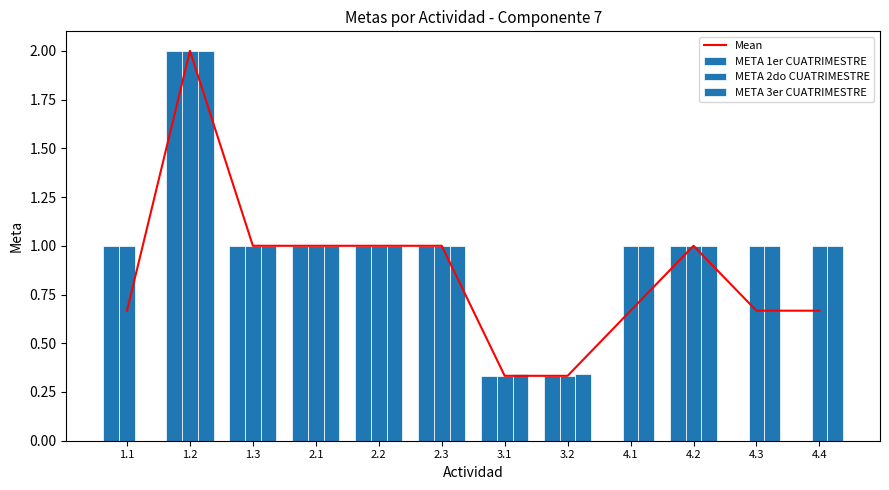

Rank the series at 2.2 from lowest to highest value.

Mean, META 1er CUATRIMESTRE, META 2do CUATRIMESTRE, META 3er CUATRIMESTRE